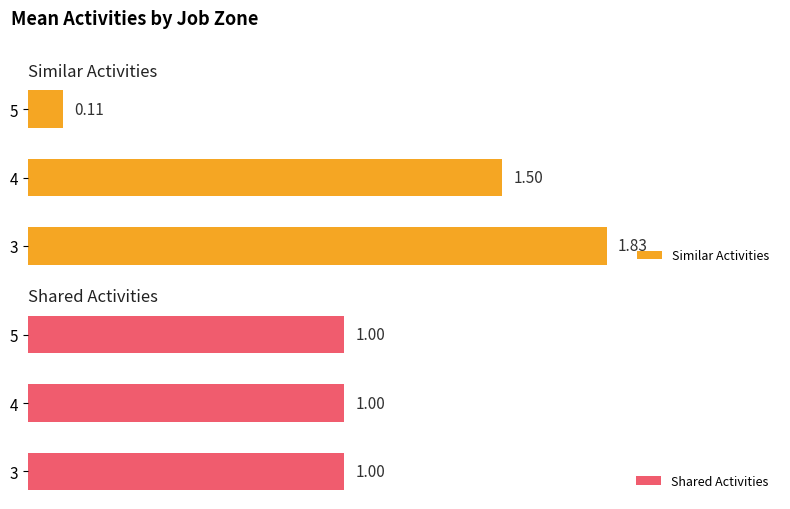

What are all the series names shown in the legend?

Similar Activities, Shared Activities